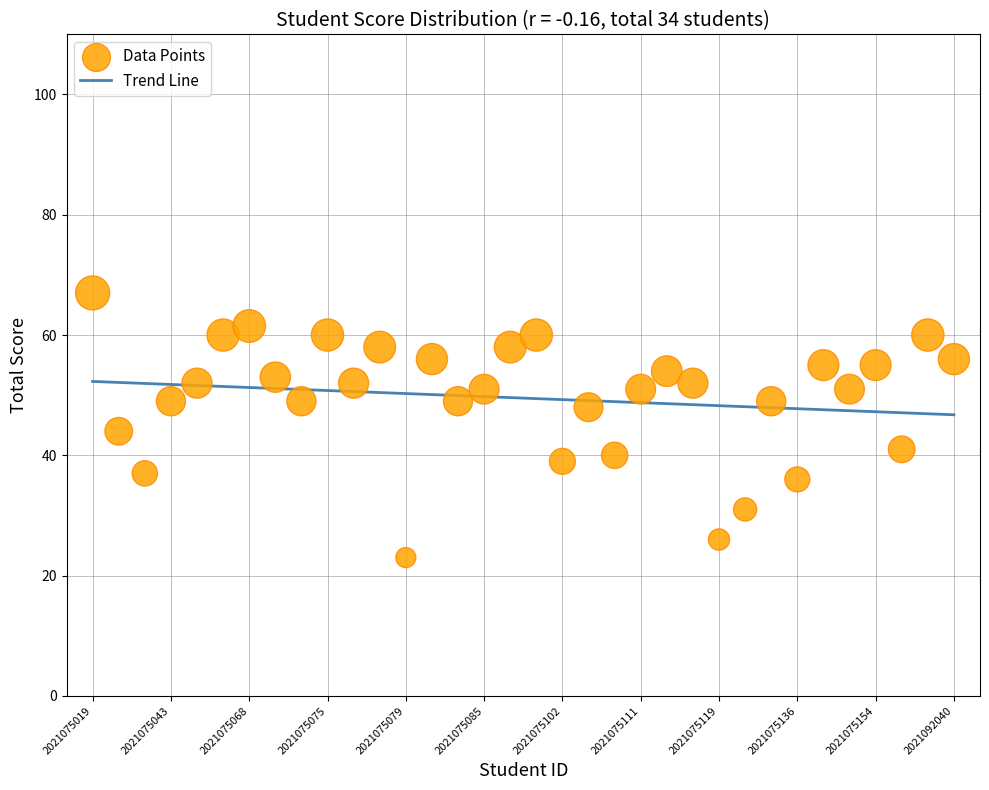

What is the range of Y values (max minus min)?

44.0